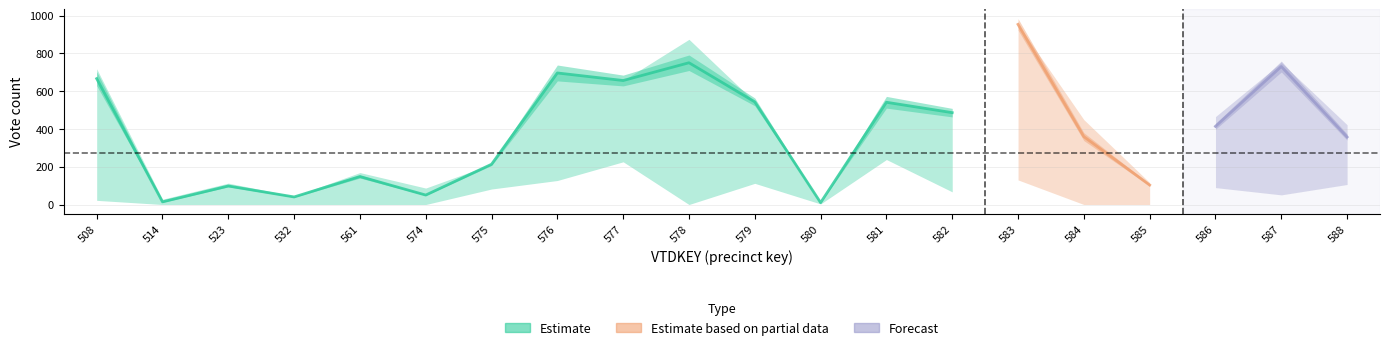

How many series are shown in this chart?

3